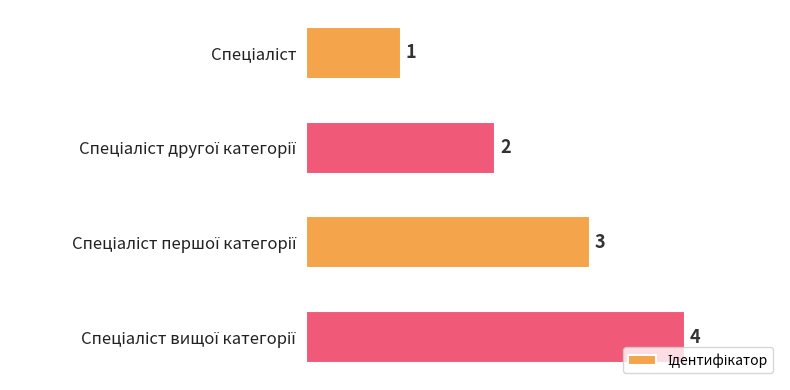

Are the bars horizontal?

Yes